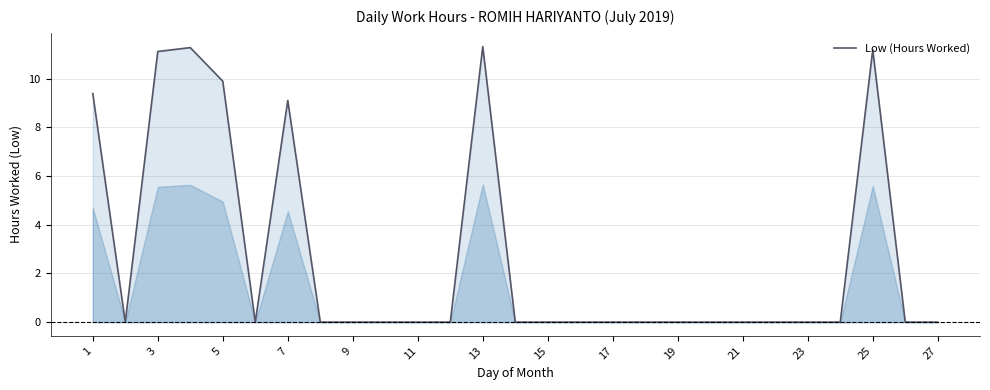

What is the difference between the maximum and minimum values?

11.3